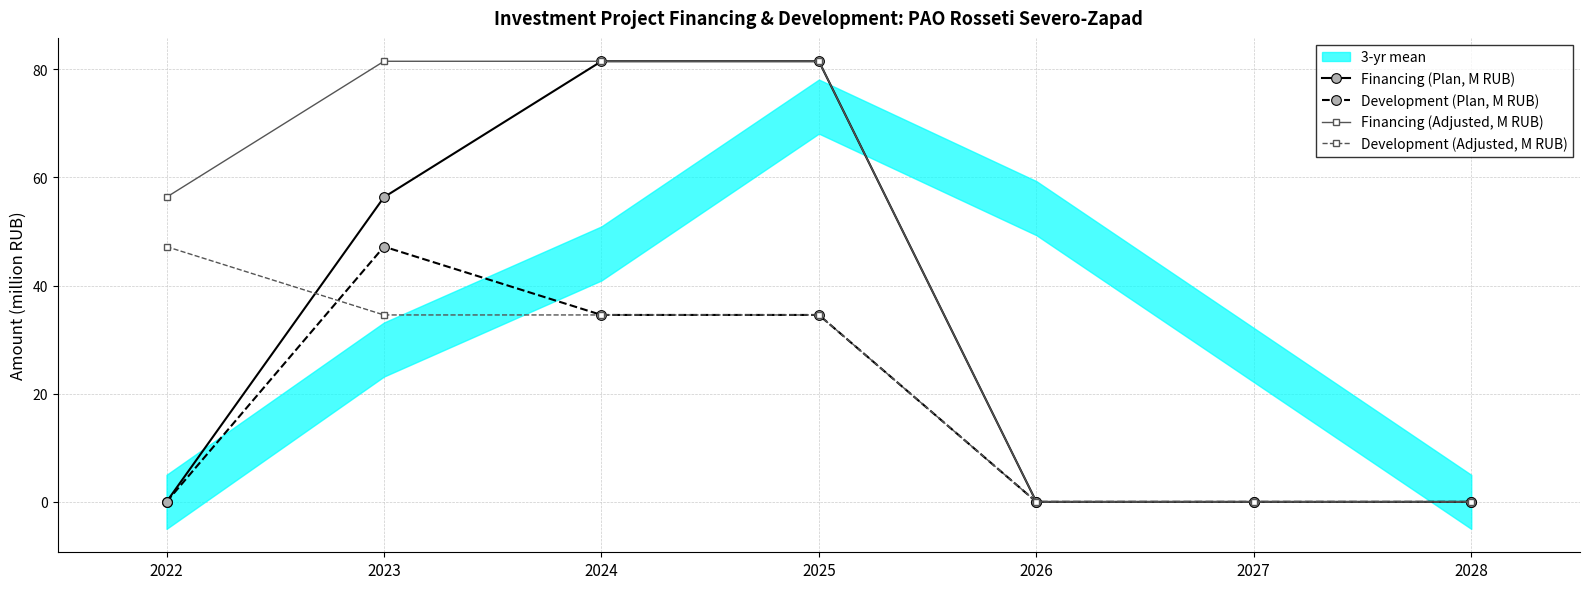

The value of Development (Adjusted, M RUB) at 2025 is 56.9. True or false?

False